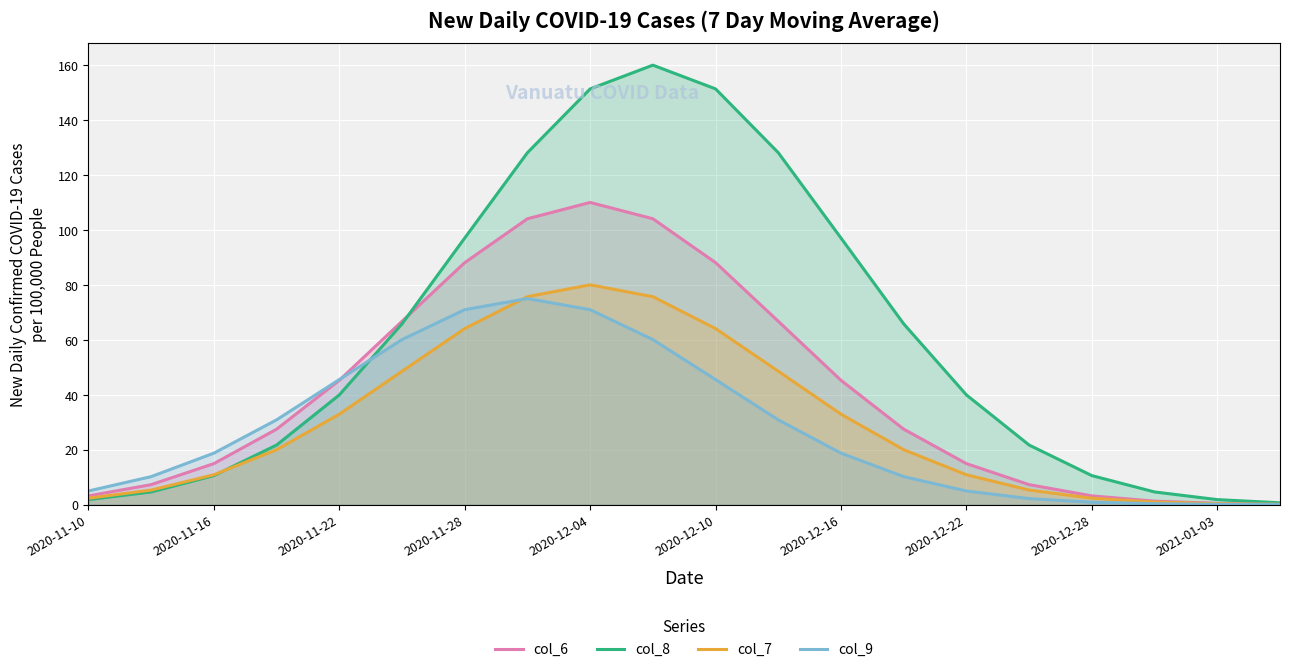

How many lines are shown in the chart?

4